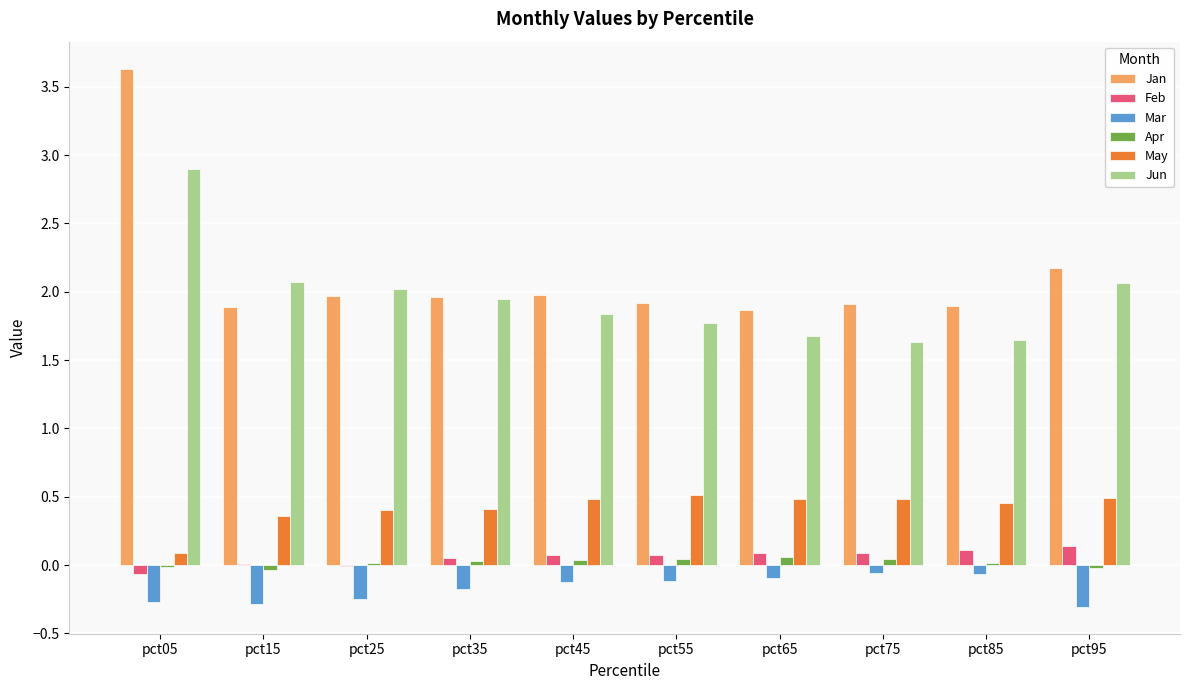

The value of May at pct65 is 0.5. True or false?

True